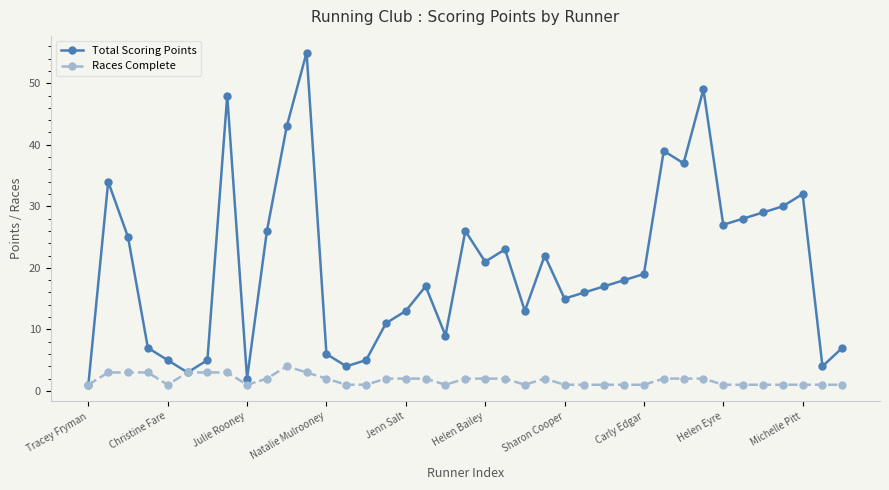

List the series in order of their overall mean, lowest first.

Races Complete, Total Scoring Points